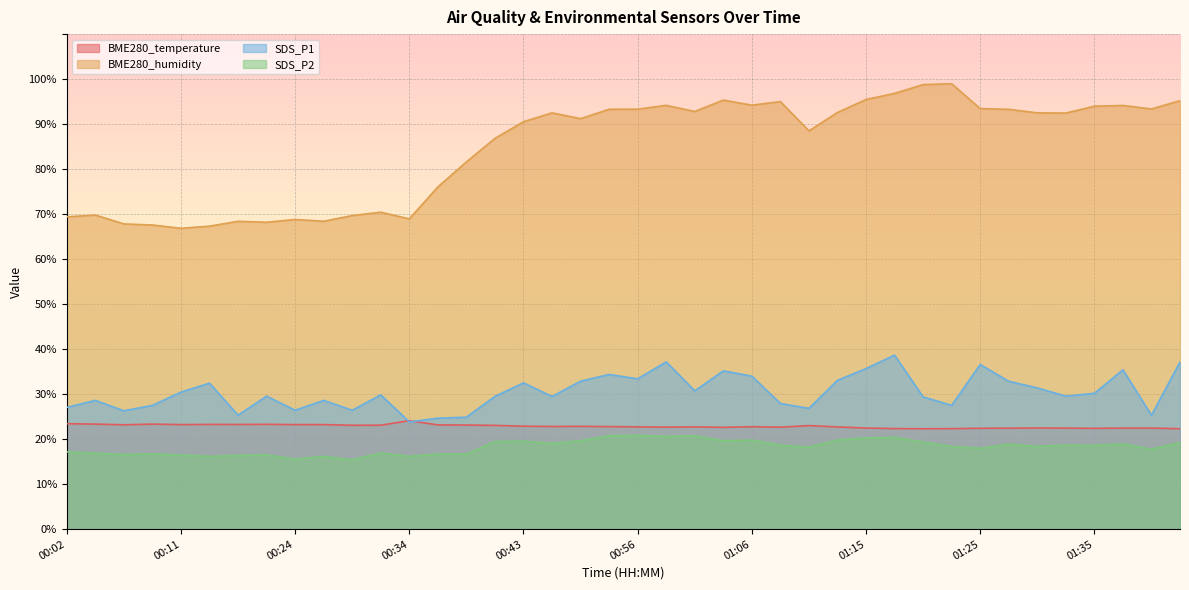

What is the value of the BME280_temperature point at the 22nd from the left?

22.7